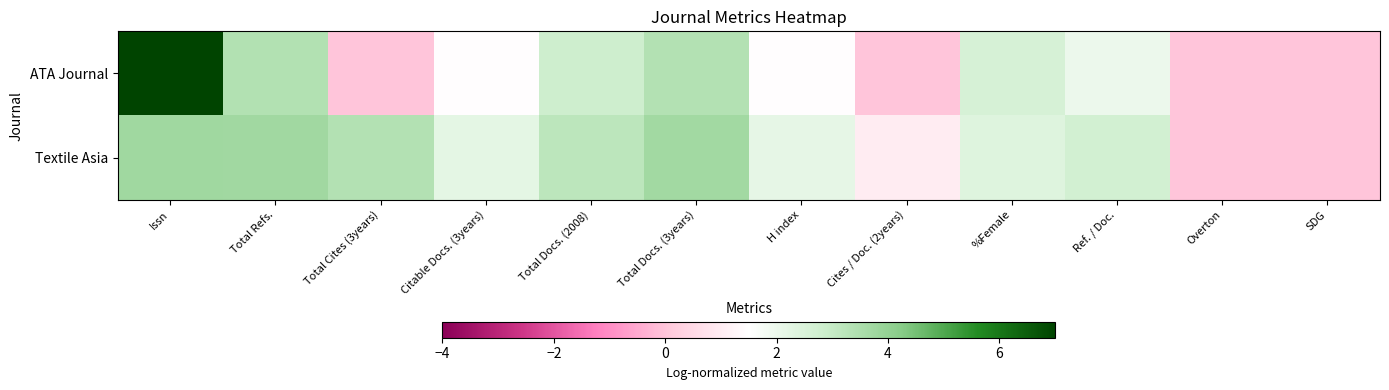

List the series in order of their peak value, highest first.

ATA Journal, Textile Asia